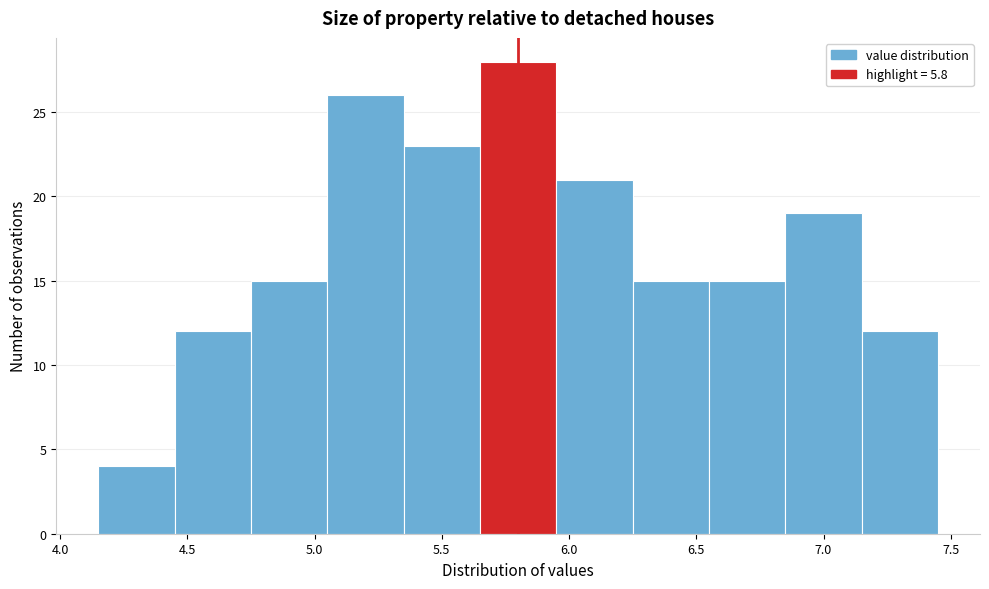

Reading left to right, list every bar in this chart as the range it spans on the x-axis followed by its height. The values are not printed on the chart, so give them approximately, as read against the axis.

4.15 to 4.45: 4
4.45 to 4.75: 12
4.75 to 5.05: 15
5.05 to 5.35: 26
5.35 to 5.65: 23
5.65 to 5.95: 28
5.95 to 6.25: 21
6.25 to 6.55: 15
6.55 to 6.85: 15
6.85 to 7.15: 19
7.15 to 7.45: 12